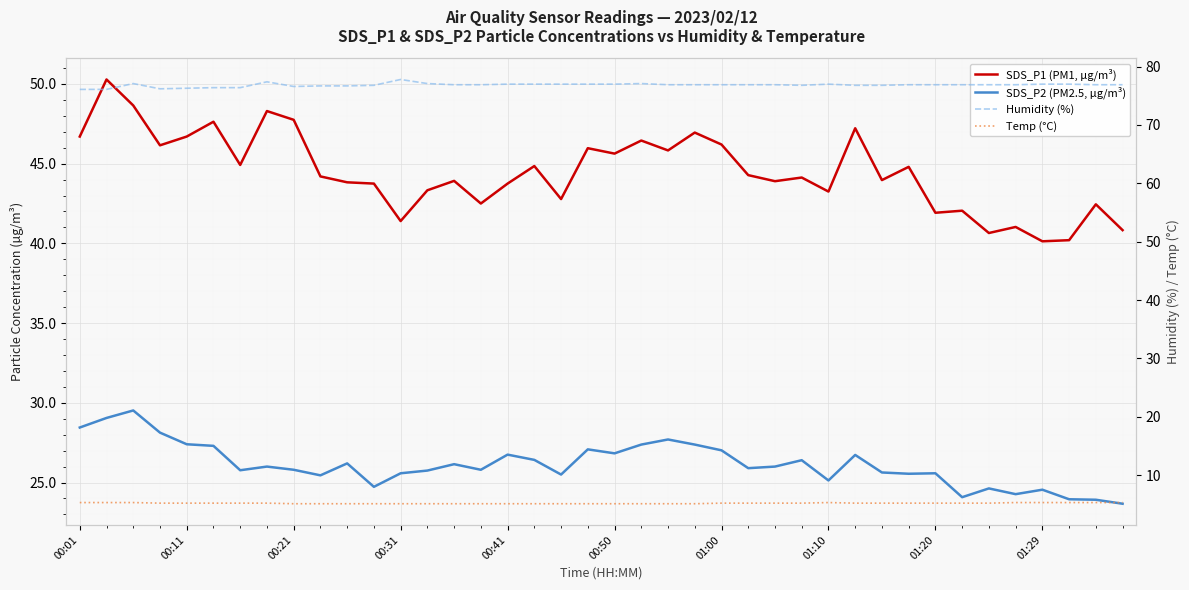

True or false: Temp (°C) and SDS_P1 (PM1, µg/m³) cross at least once.

False